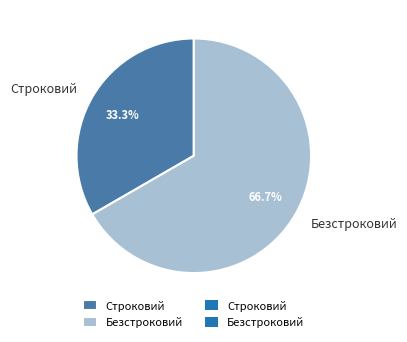

Is it true that Строковий is 27% of the pie?

False